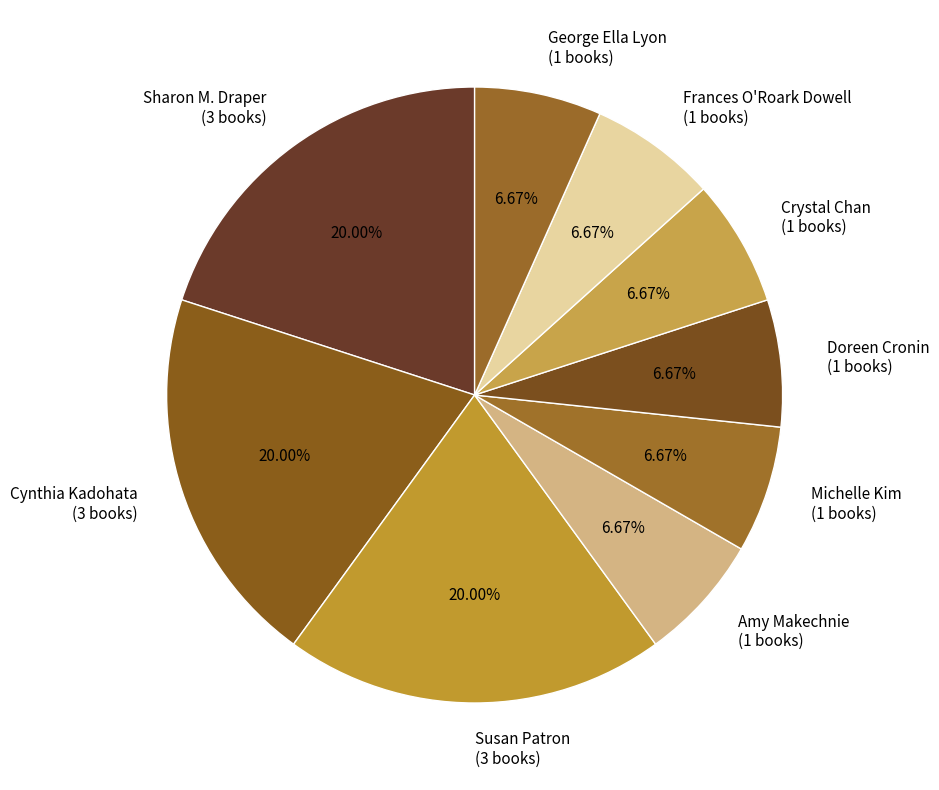

How many segments does this pie chart have?

9